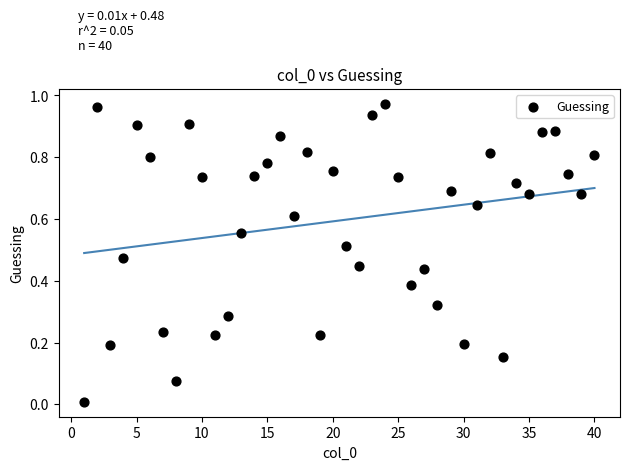

How many data points are displayed?

40